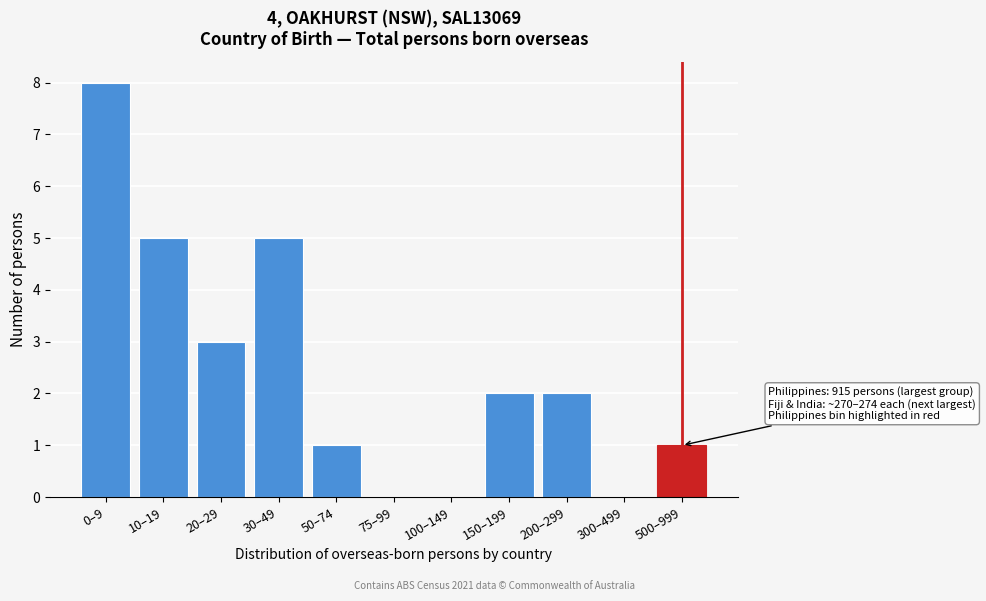

Reading left to right, list all the values displayed in this chart.

0–9=8	10–19=5	20–29=3	30–49=5	50–74=1	75–99=0	100–149=0	150–199=2	200–299=2	300–499=0	500–999=1